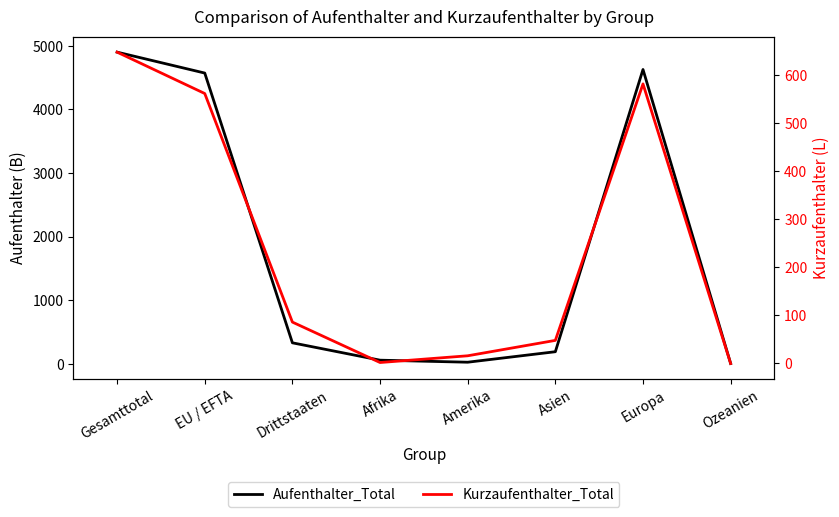

What is the difference between the maximum and minimum values in the Kurzaufenthalter_Total series?

647